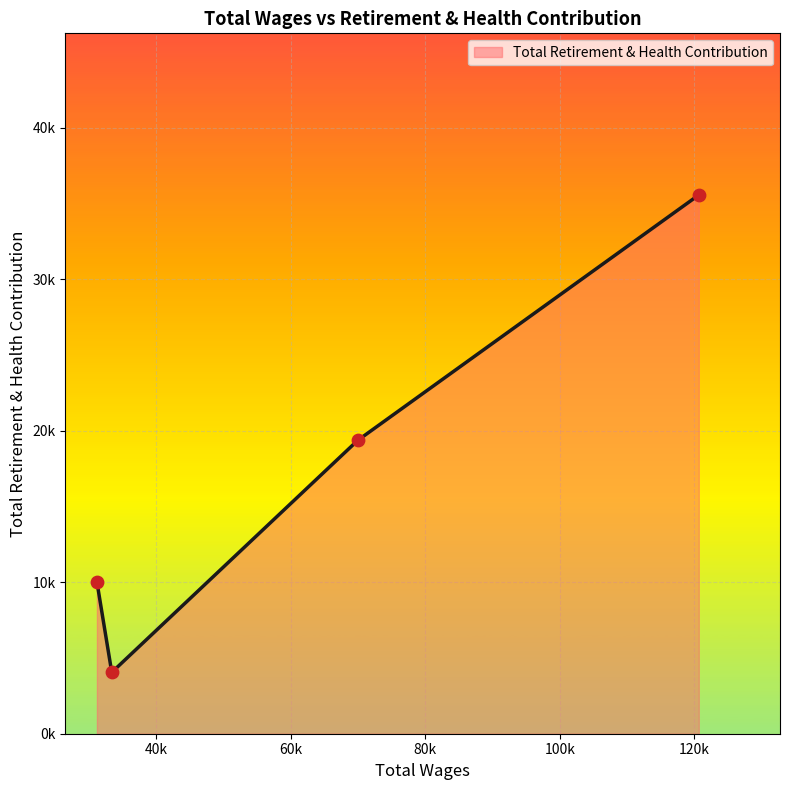

Does the chart have visible grid lines?

Yes